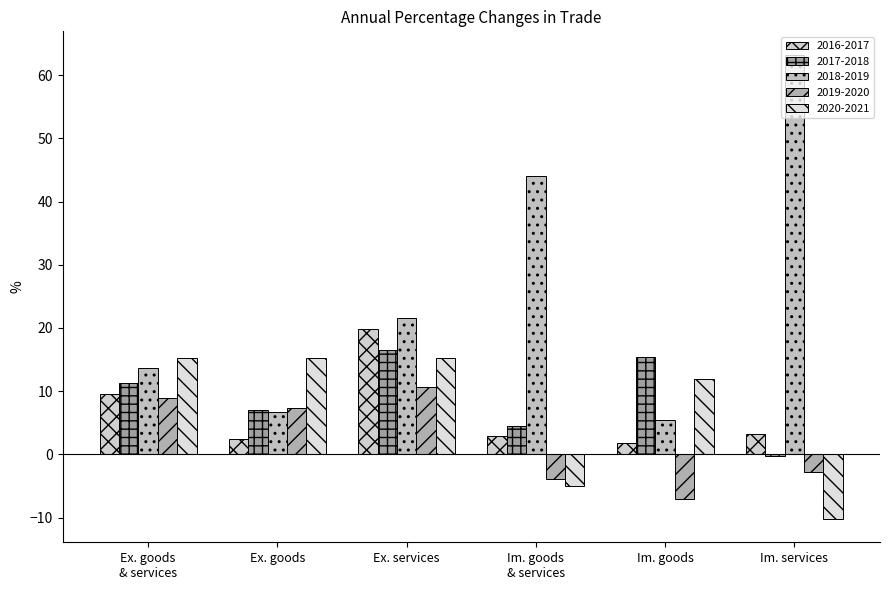

How many distinct data groups are displayed?

5